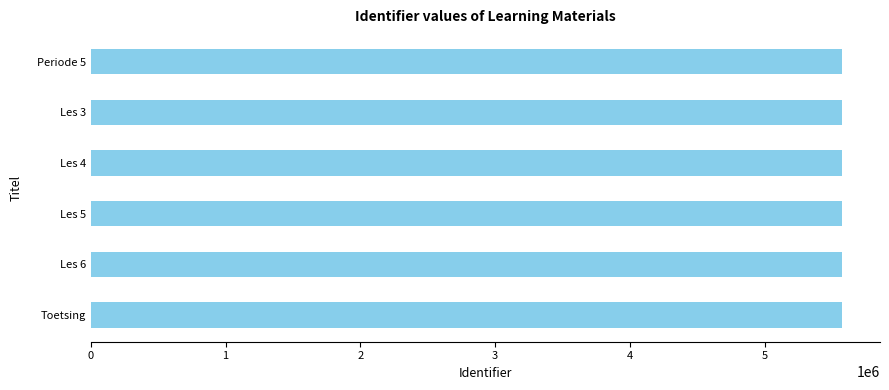

What is the maximum value shown in the chart?

5577916